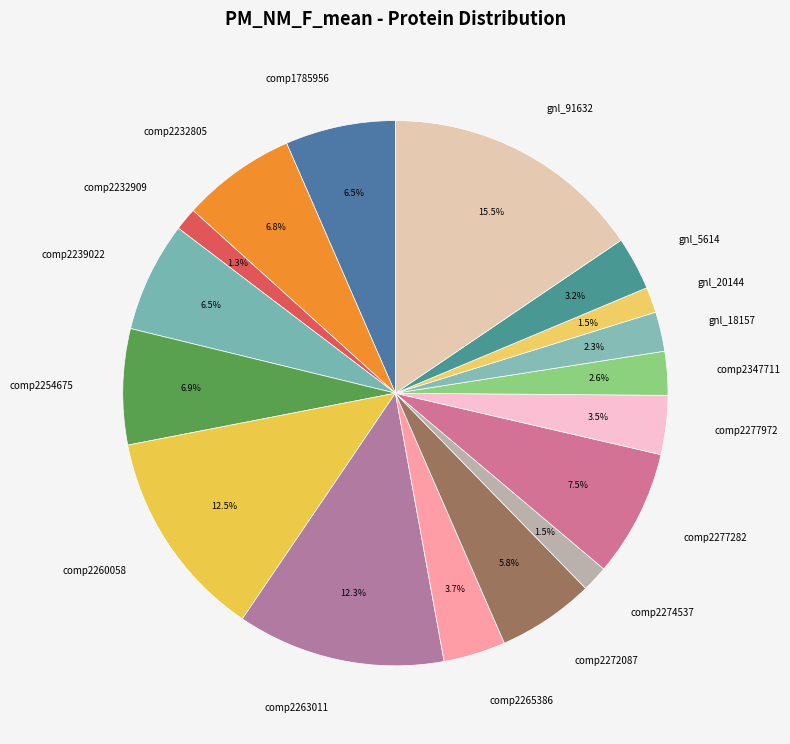

What is the total percentage of comp2263011 and gnl_5614?

15.5%